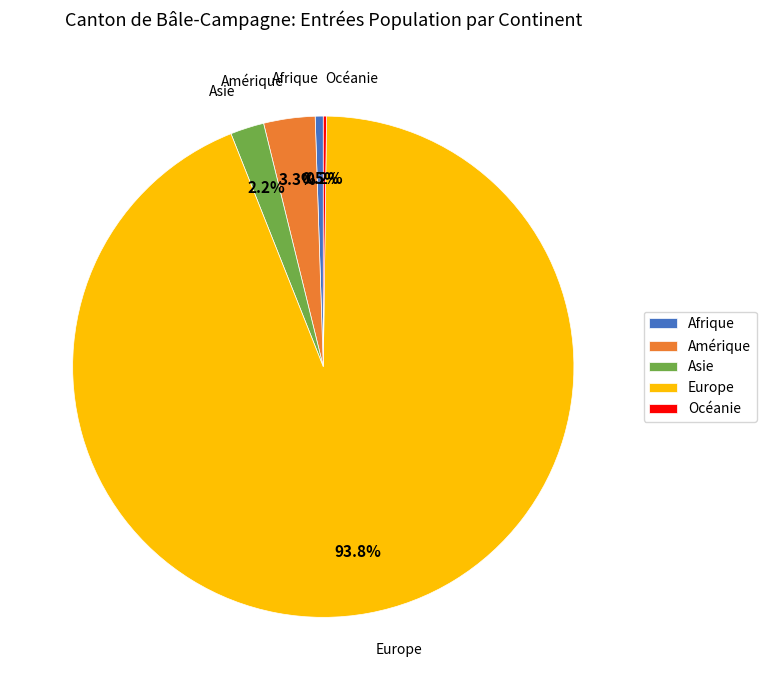

To the nearest percent, what is the difference between the largest and smallest slice percentages?

94%